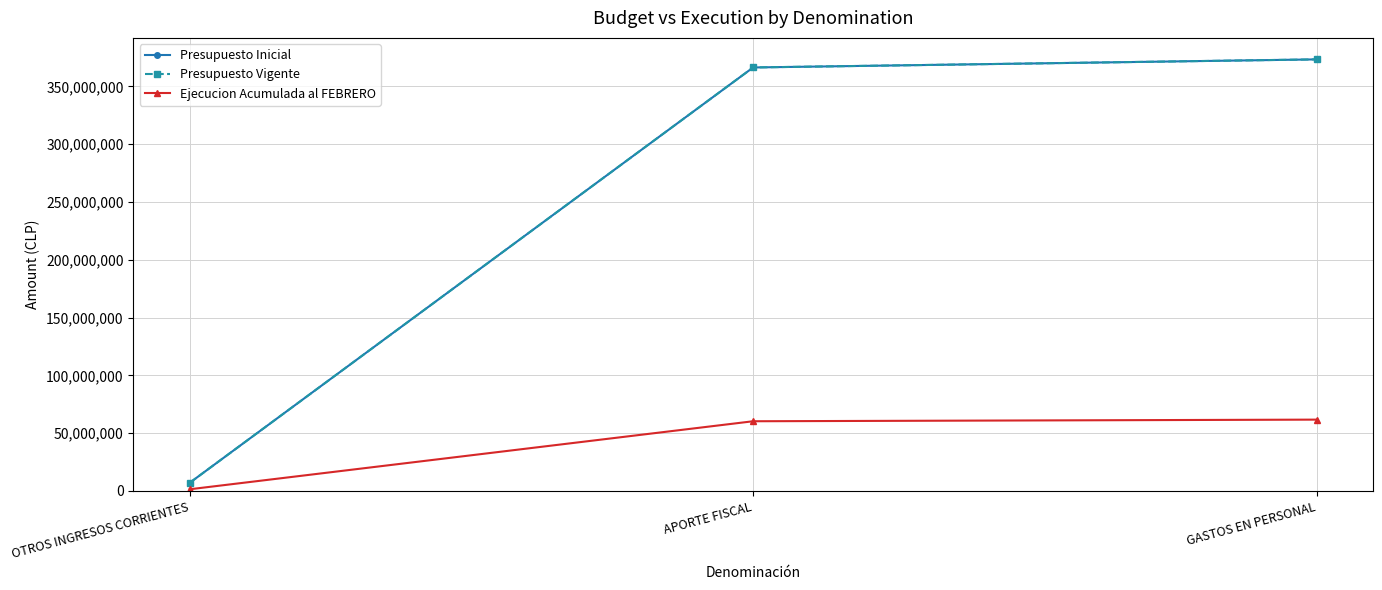

What is the greatest value displayed?

373400463